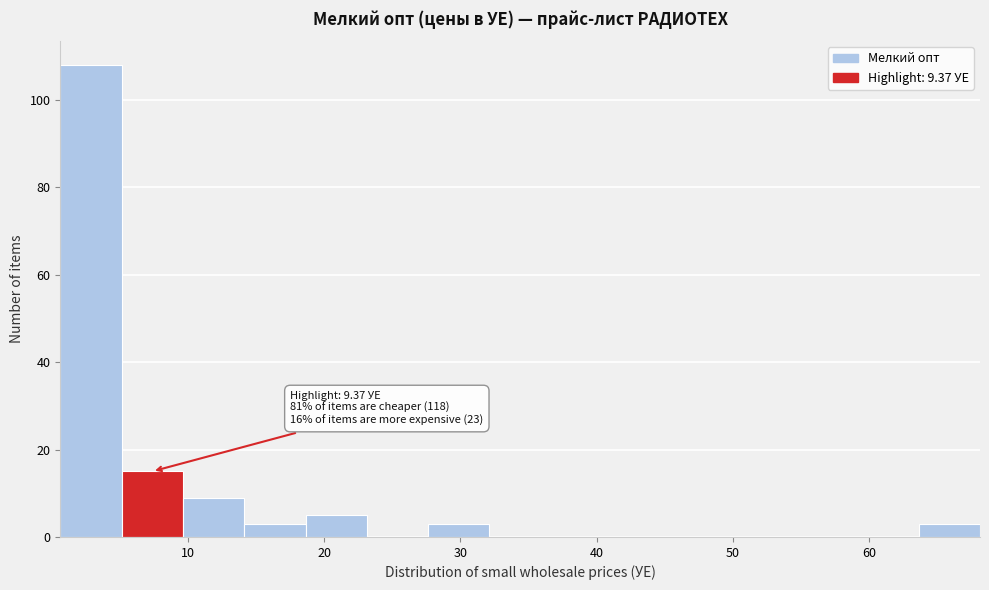

Over which range of the x-axis is the bar tallest?

1 to 5